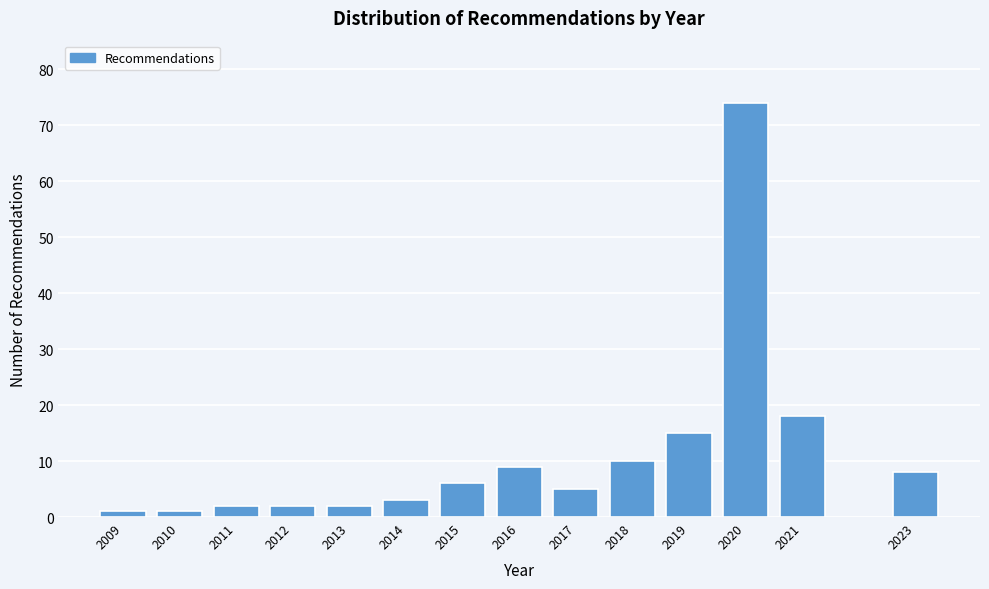

Reading left to right, what are all the values shown in this chart?

1	1	2	2	2	3	6	9	5	10	15	74	18	8